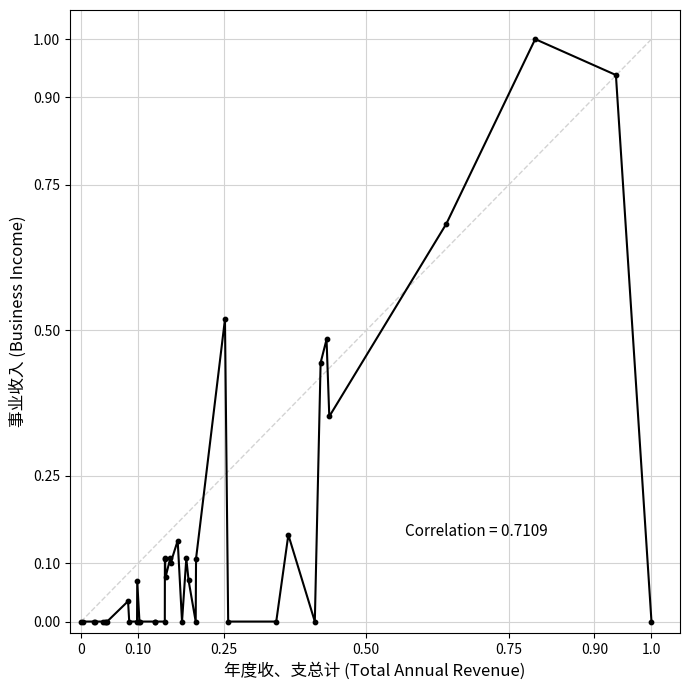

What is the difference between the maximum and minimum values?

1.0